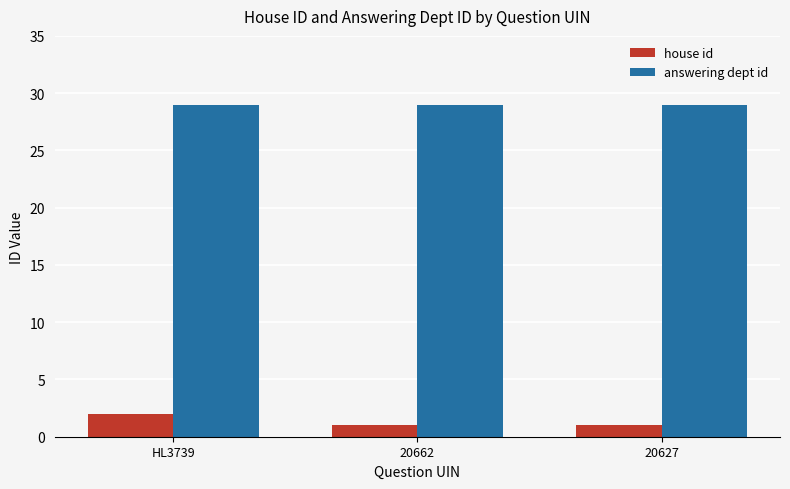

Which series has the largest range (max minus min)?

house id